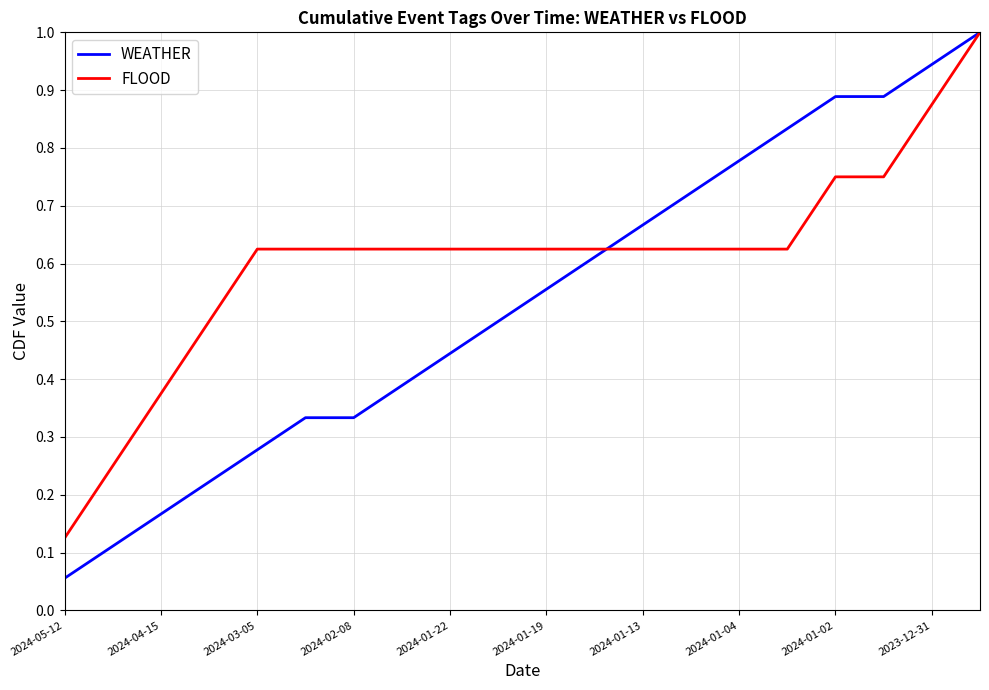

Which series has the largest total across all categories?

FLOOD